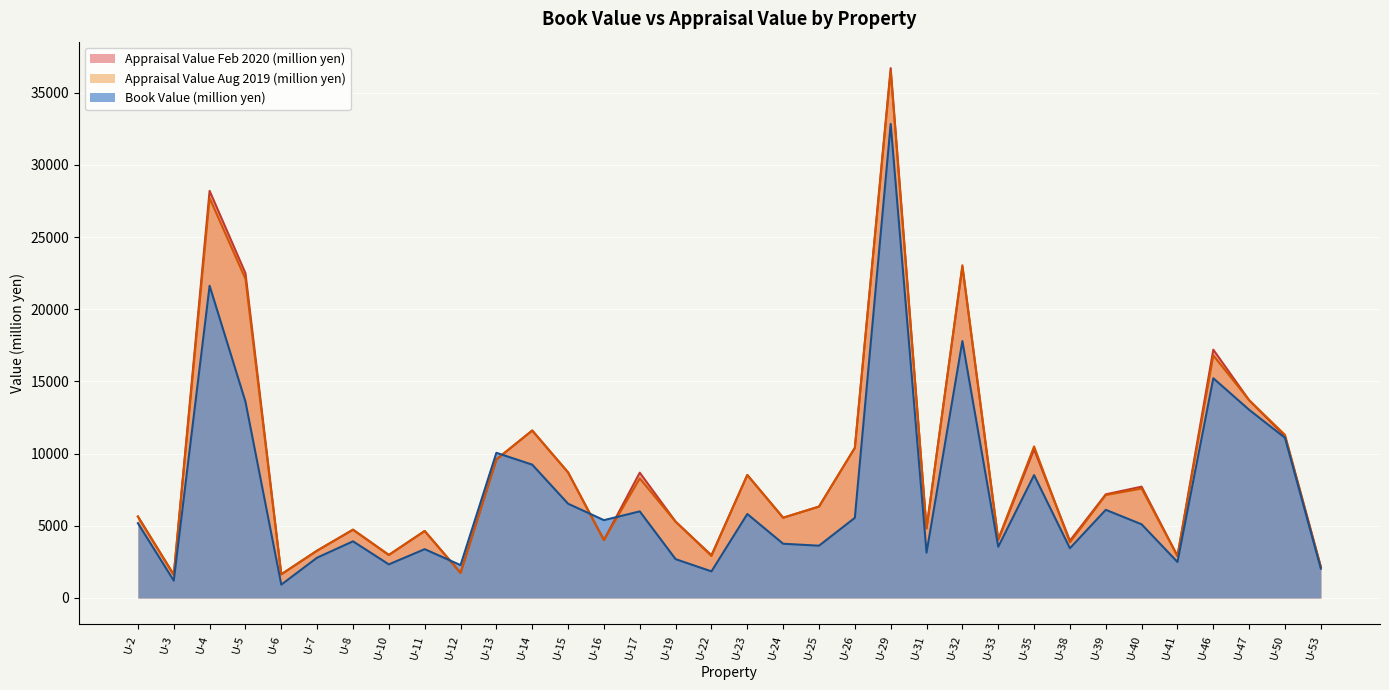

After their last crossing, which series has the higher values: Appraisal Value Aug 2019 (million yen) or Book Value (million yen)?

Appraisal Value Aug 2019 (million yen)